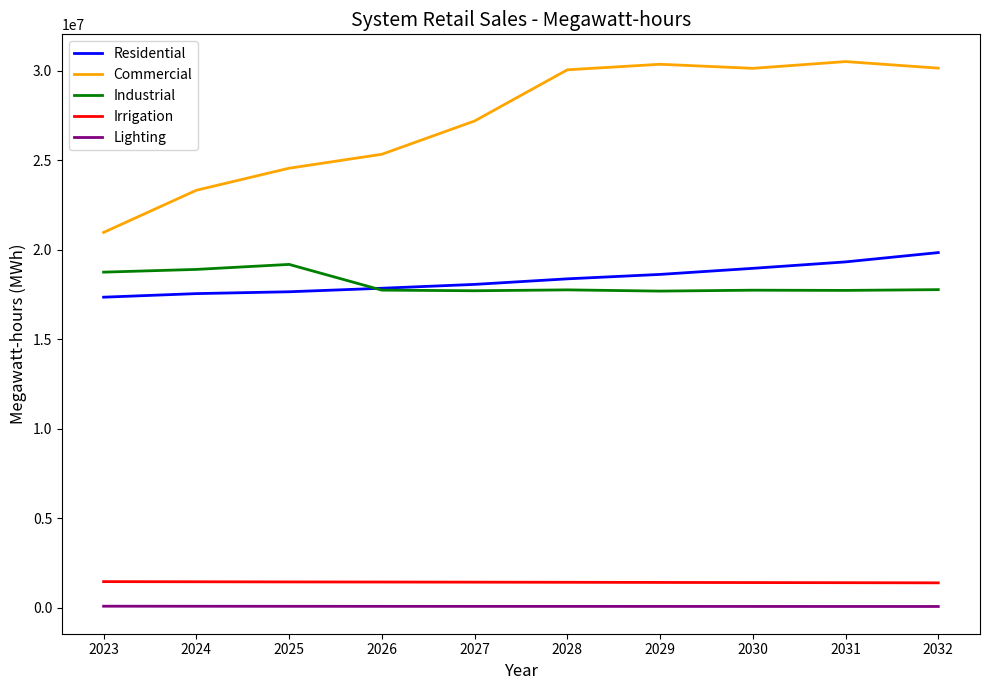

Which series has the largest total across all categories?

Commercial